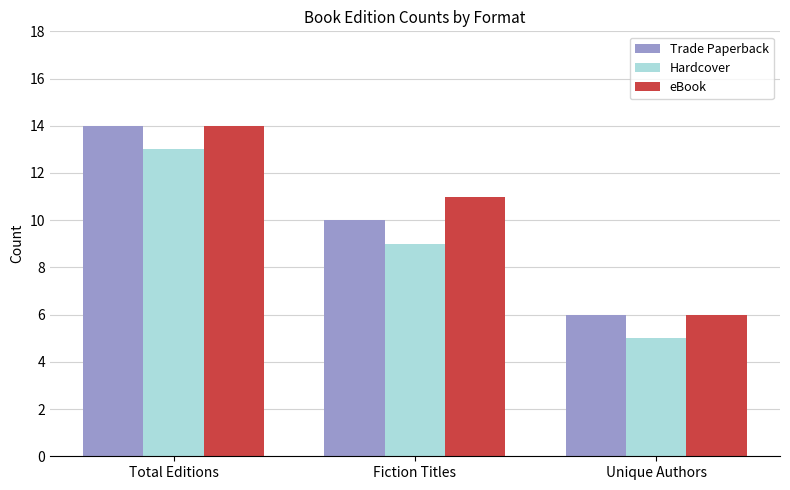

What are all the series names shown in the legend?

Trade Paperback, Hardcover, eBook